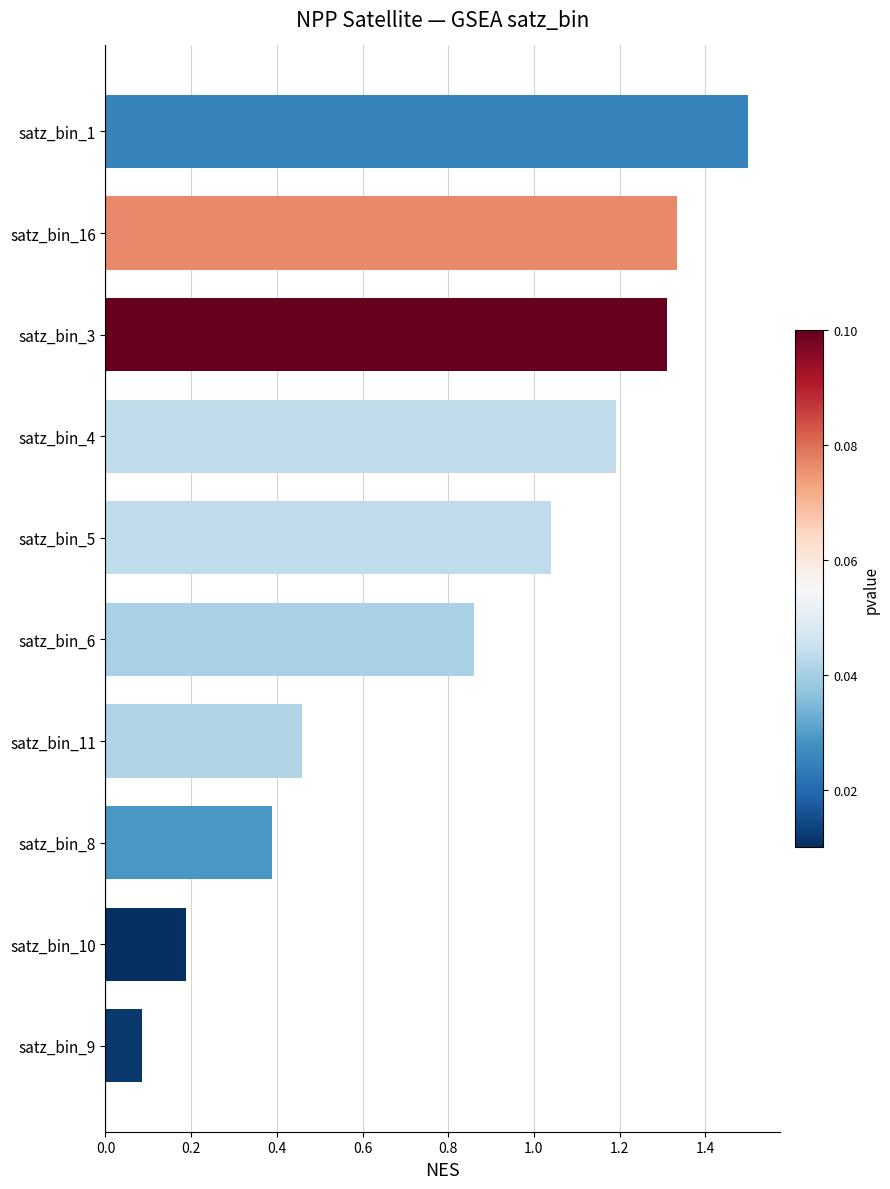

Where is the data nearest to the value 0?

satz_bin_9